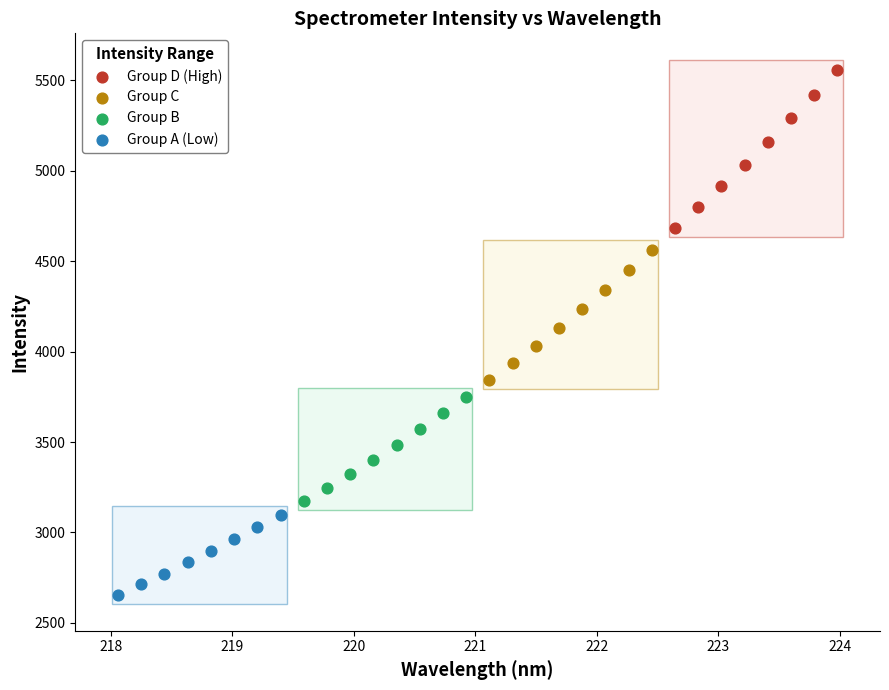

Which series contains the lowest Y value?

Group A (Low)